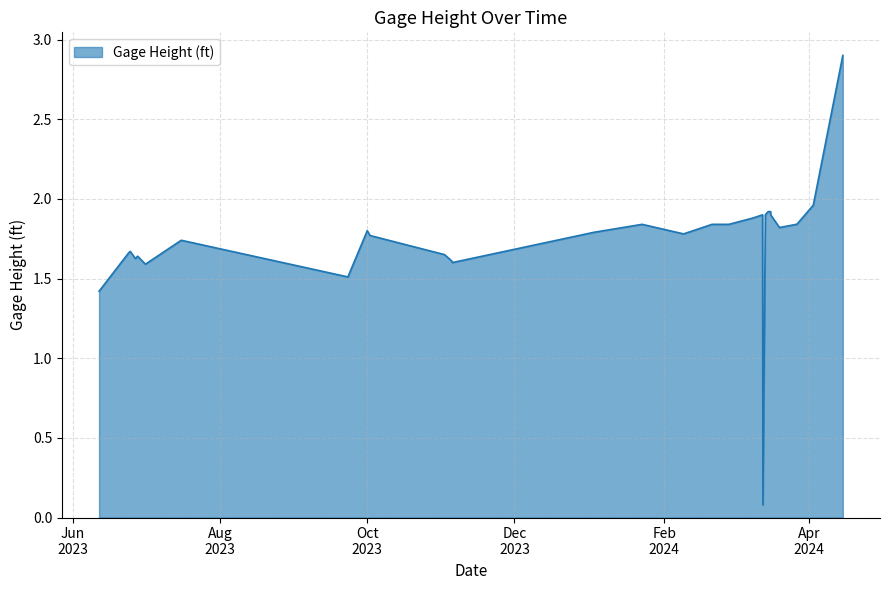

What is the difference between the maximum and minimum values?

2.8